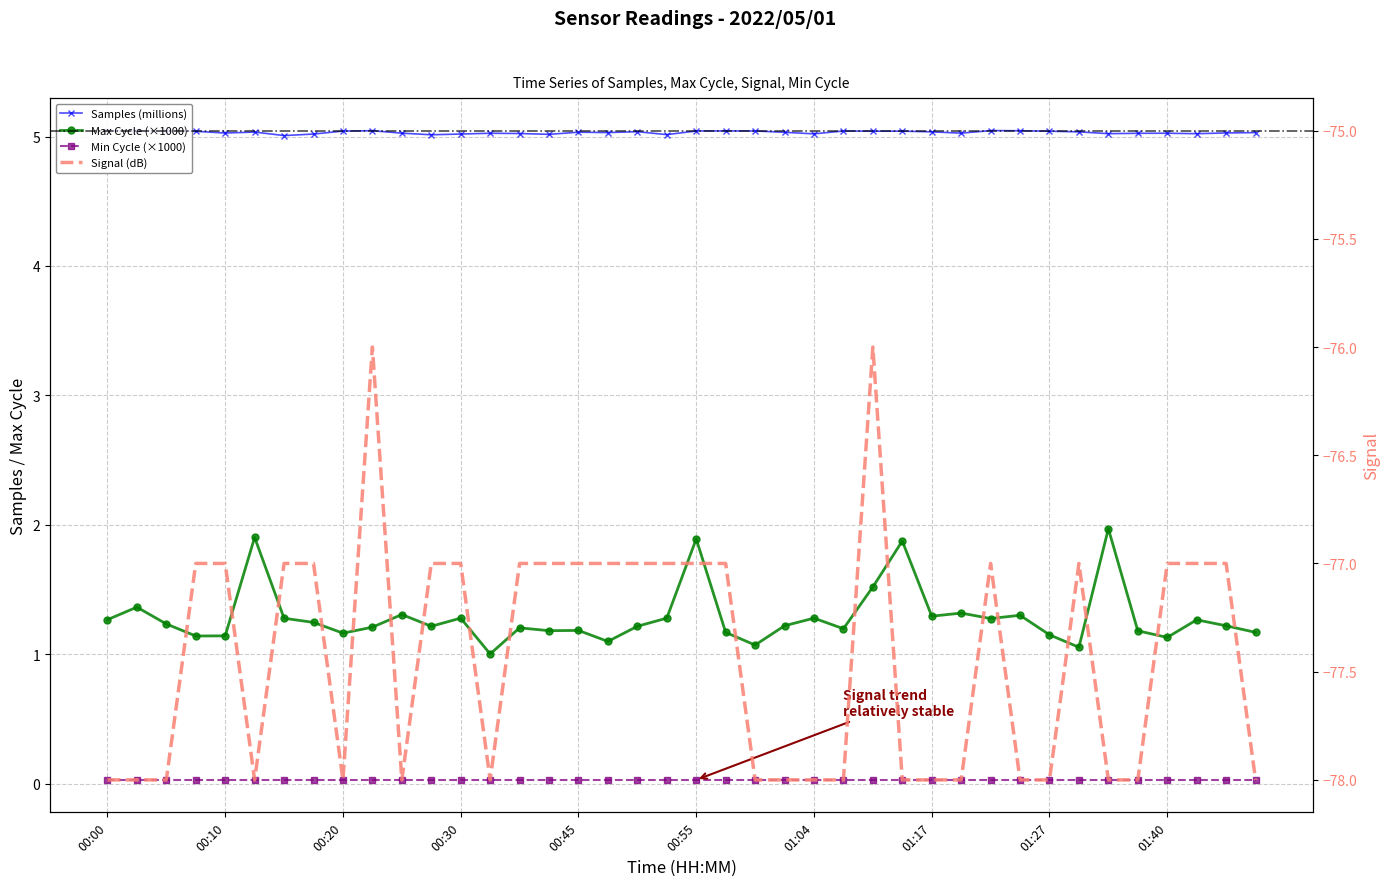

At which label does Signal reach its minimum?

00:00